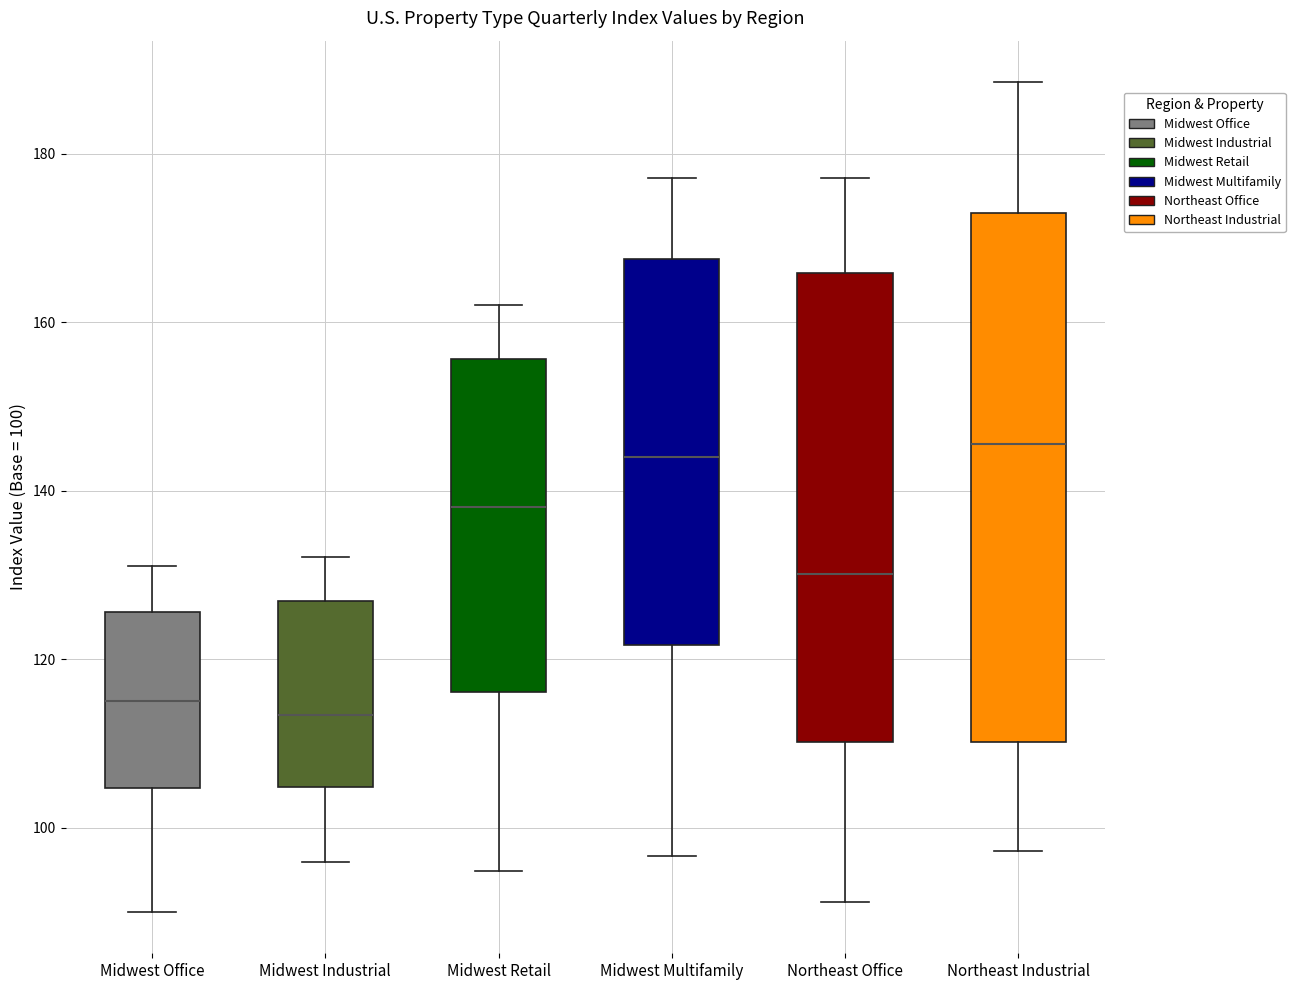

Comparing the boxes themselves (not the whiskers), which one is the tallest?

Northeast Industrial